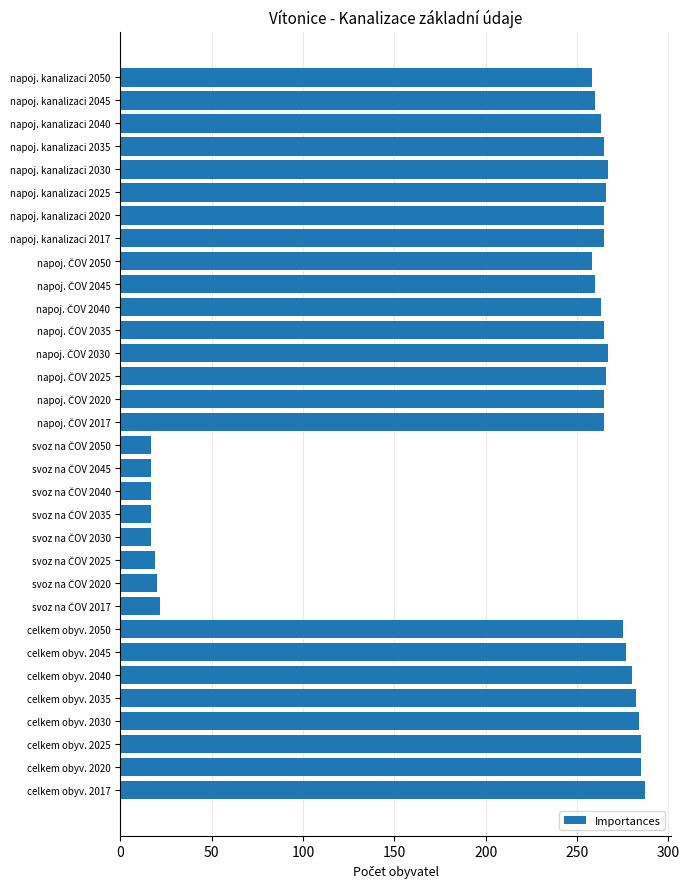

The value at napoj. kanalizaci 2030 is 364. True or false?

False